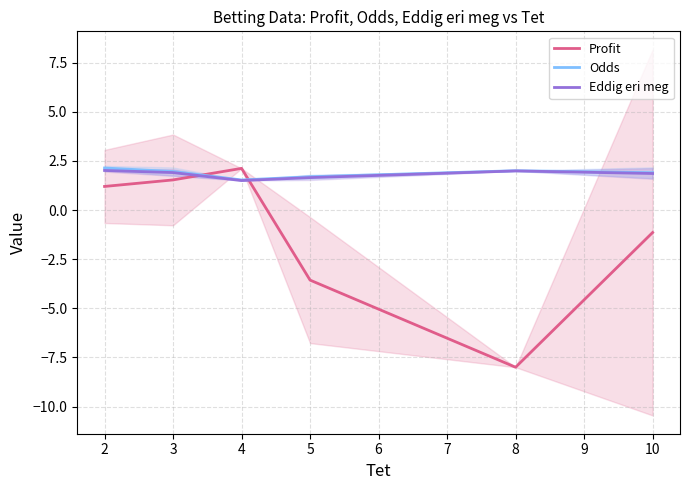

What is the maximum value for Odds?

2.1